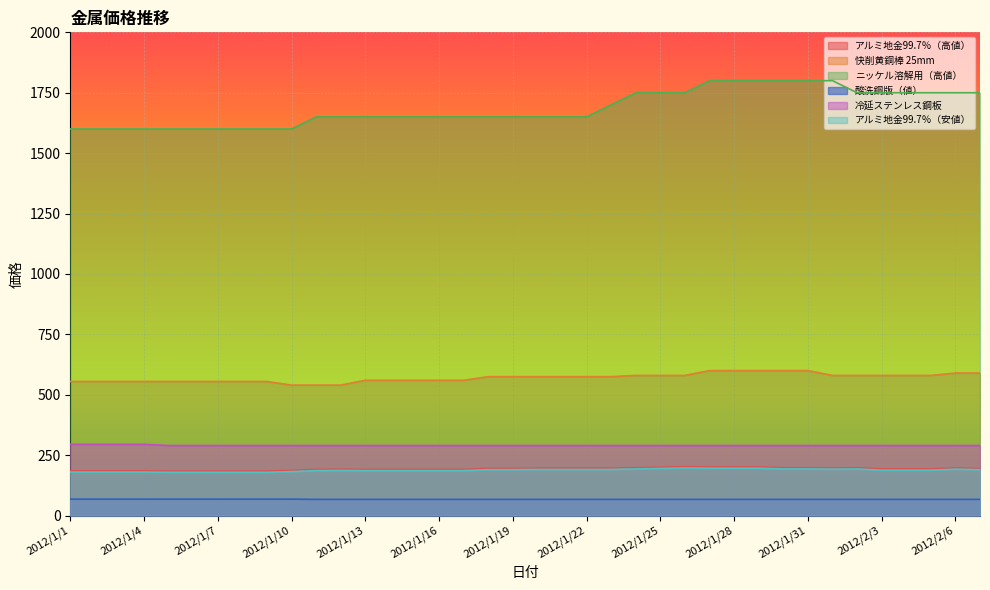

At which label does アルミ地金99.7％（安値） first exceed 188?

2012/1/18